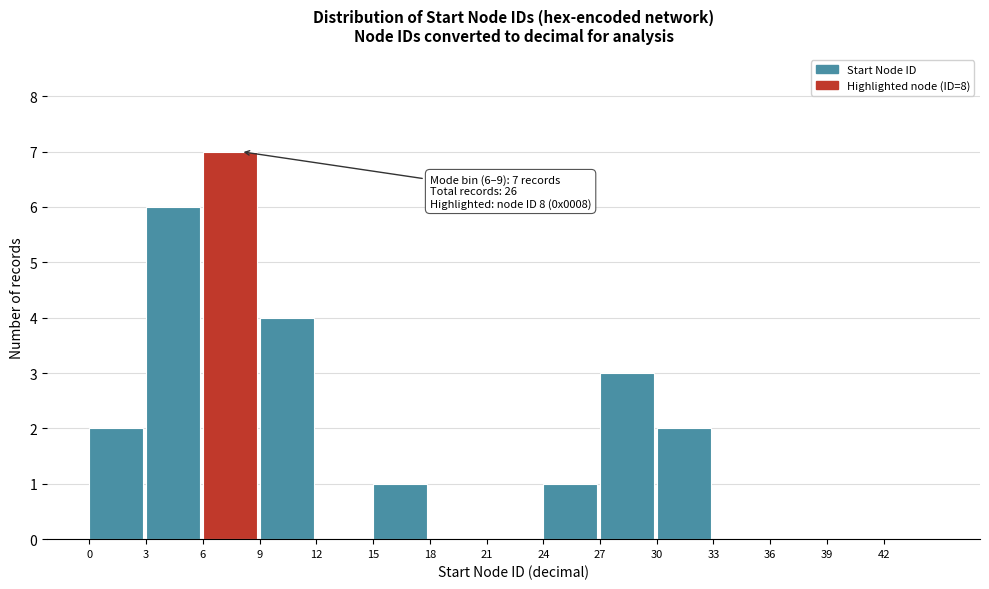

Over which range of the x-axis is the bar tallest?

6 to 9